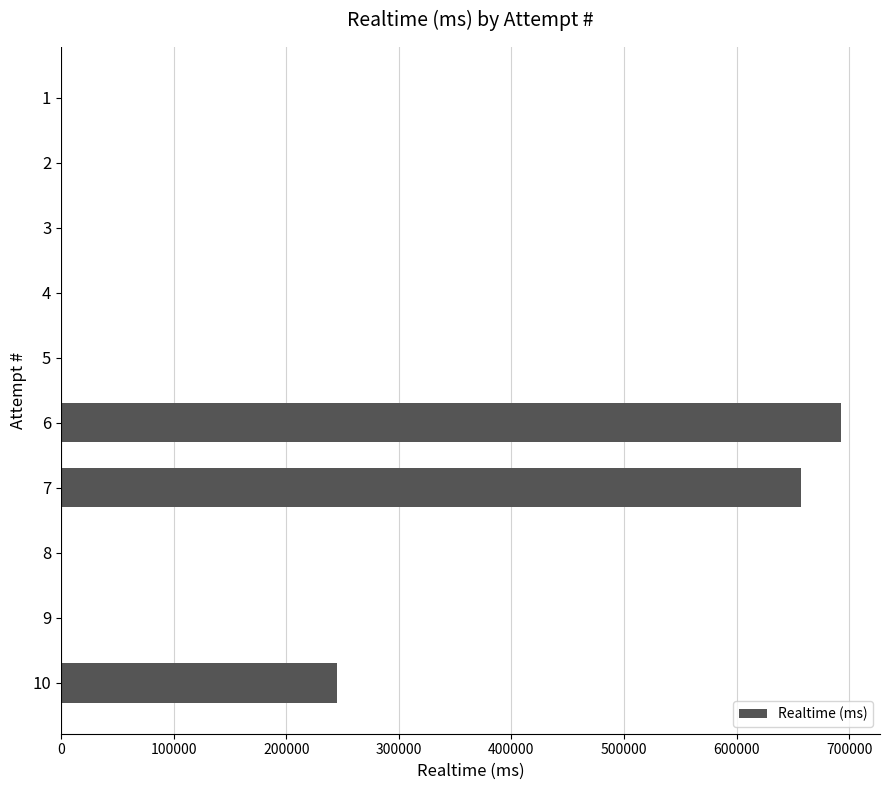

How many distinct data groups are displayed?

1